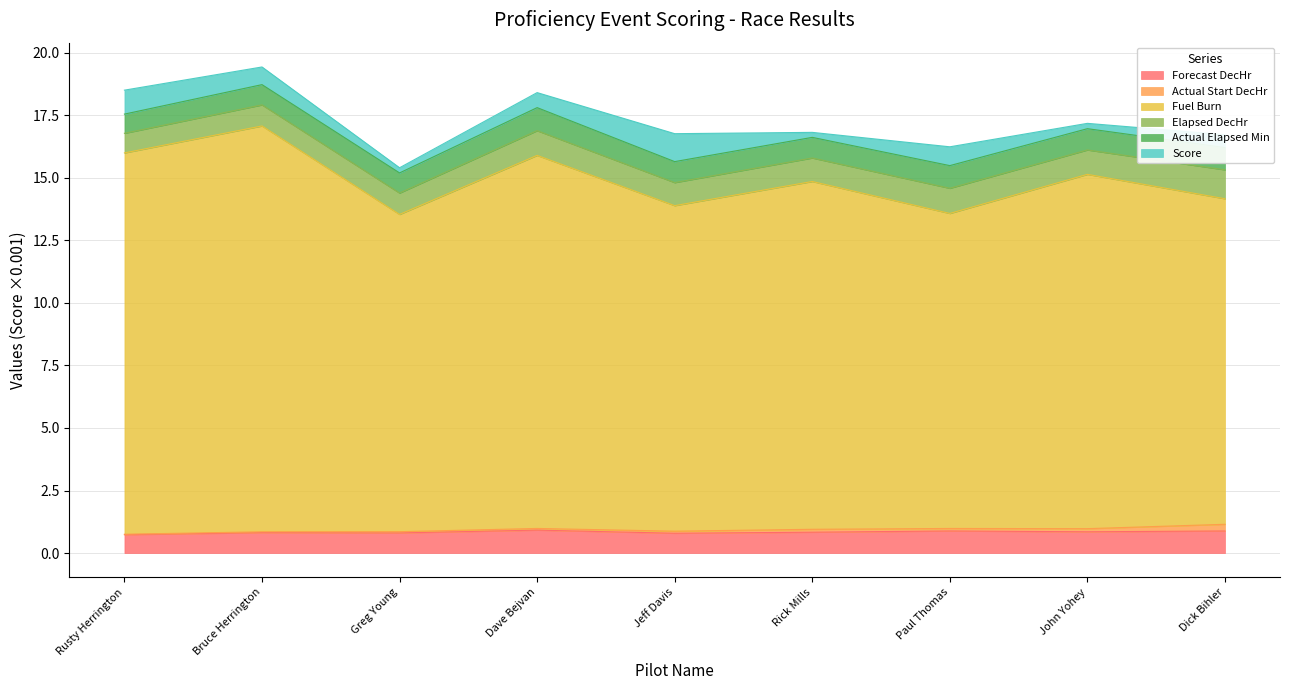

True or false: Forecast DecHr and Fuel Burn intersect in this chart.

False